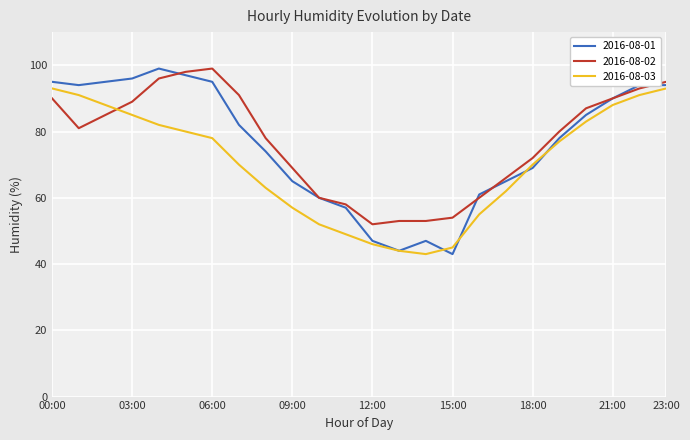

Which series has the largest range (max minus min)?

2016-08-01